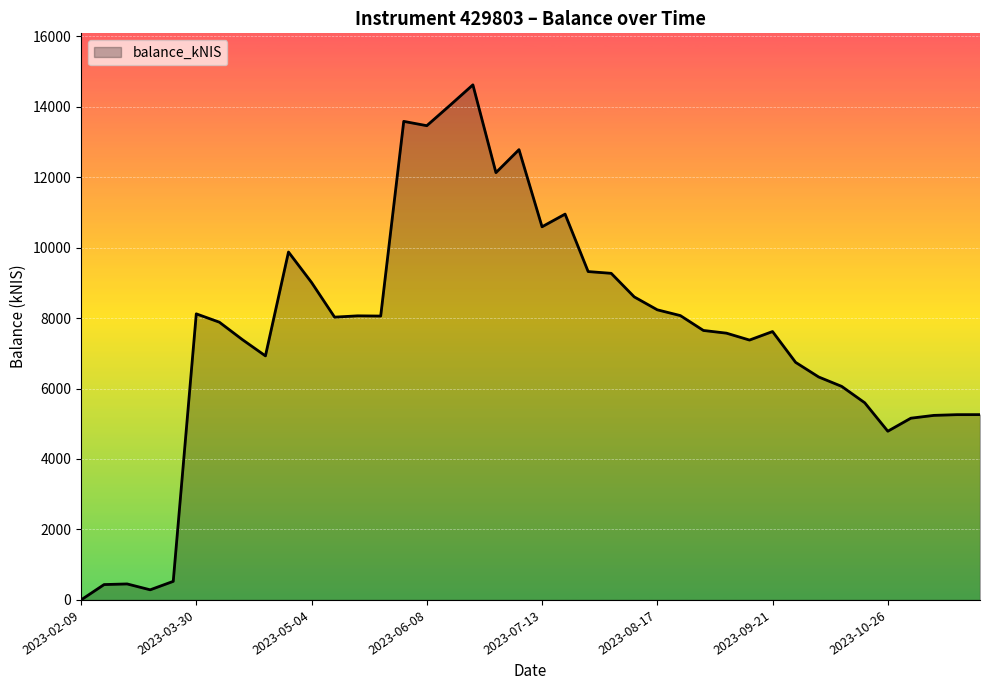

How many series are shown in this chart?

1